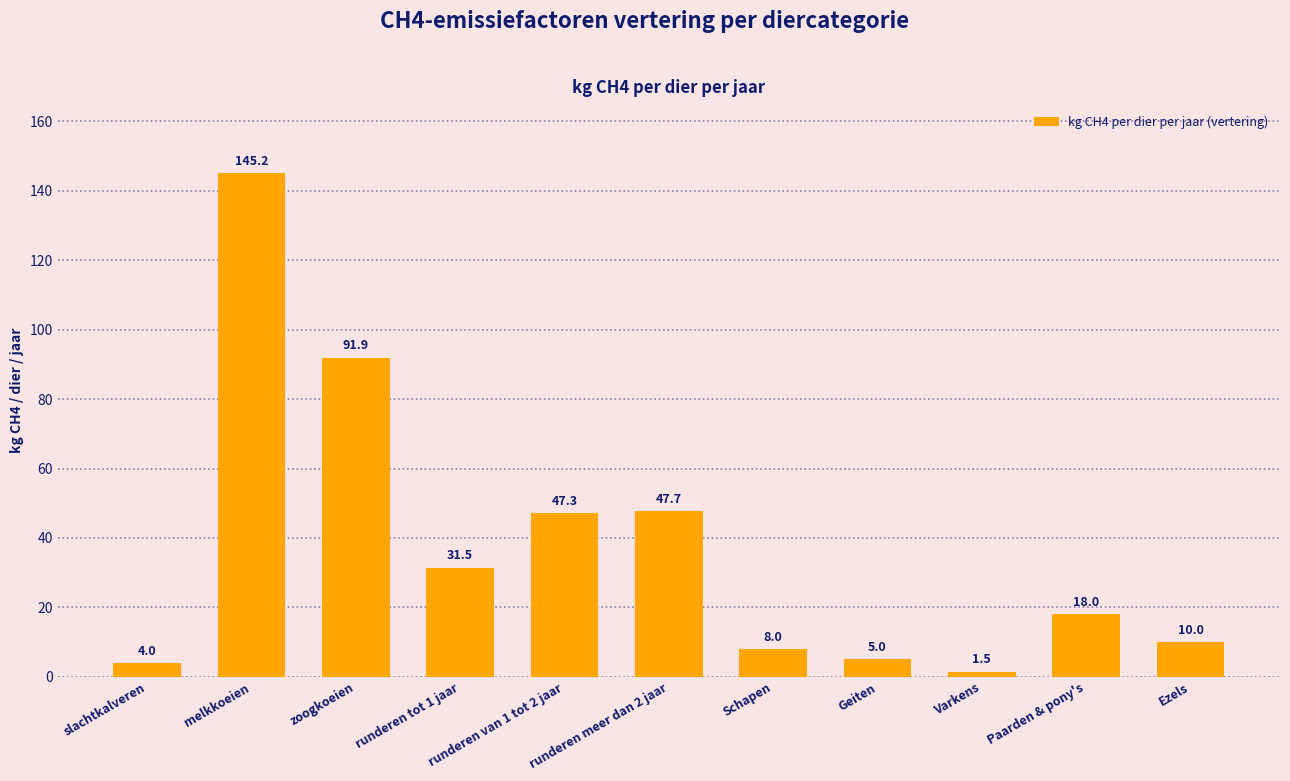

What is the change in value from zoogkoeien to runderen meer dan 2 jaar?

-44.3